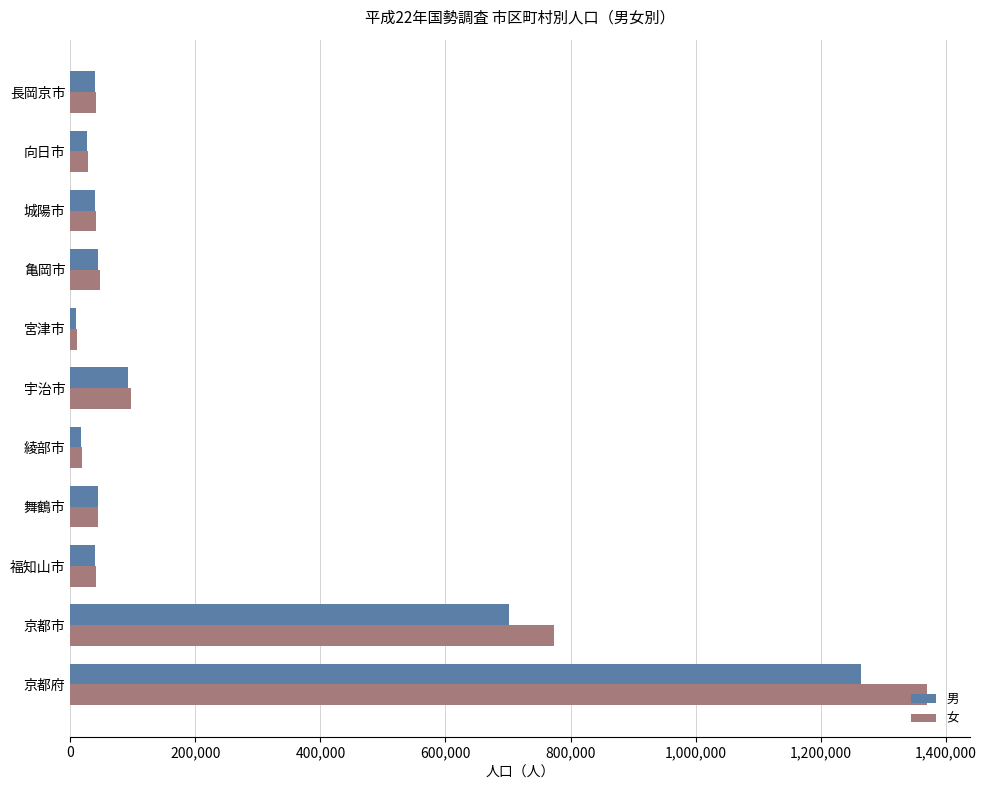

Is it true that 男 equals 701088 at 京都市?

True